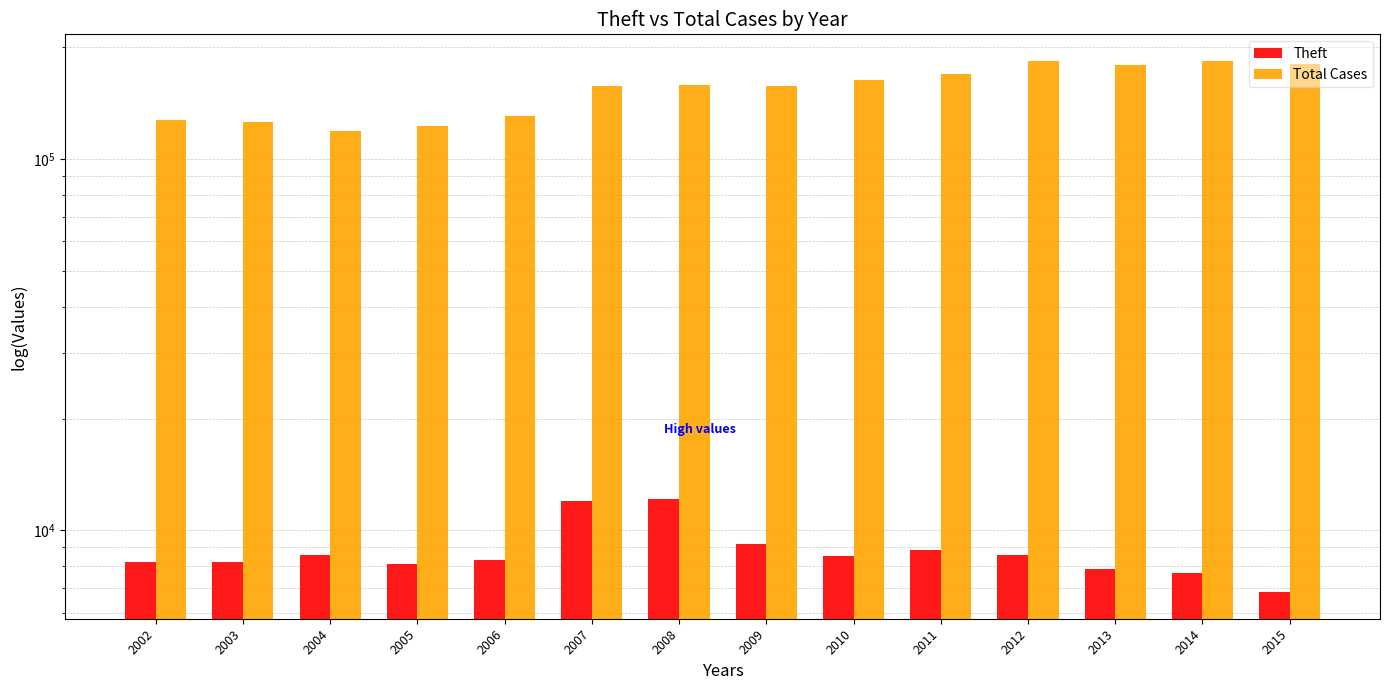

What is the value of the Total Cases bar at the 5th from the left?

130578